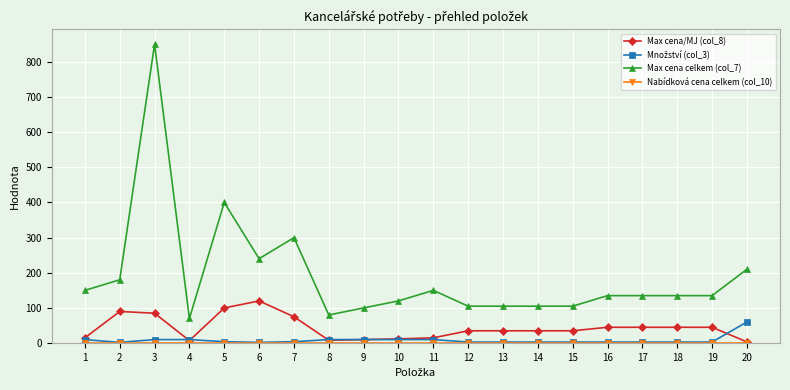

Which series has the largest range (max minus min)?

Max cena celkem (col_7)